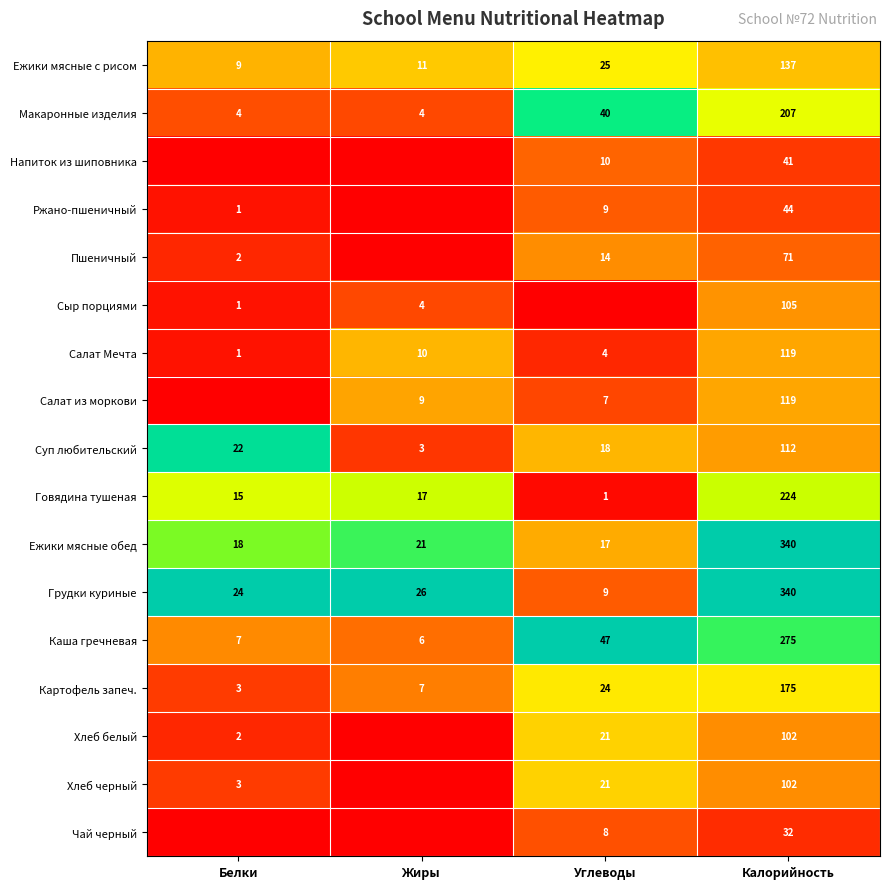

At which category does the chart reach its peak across all series?

Калорийность